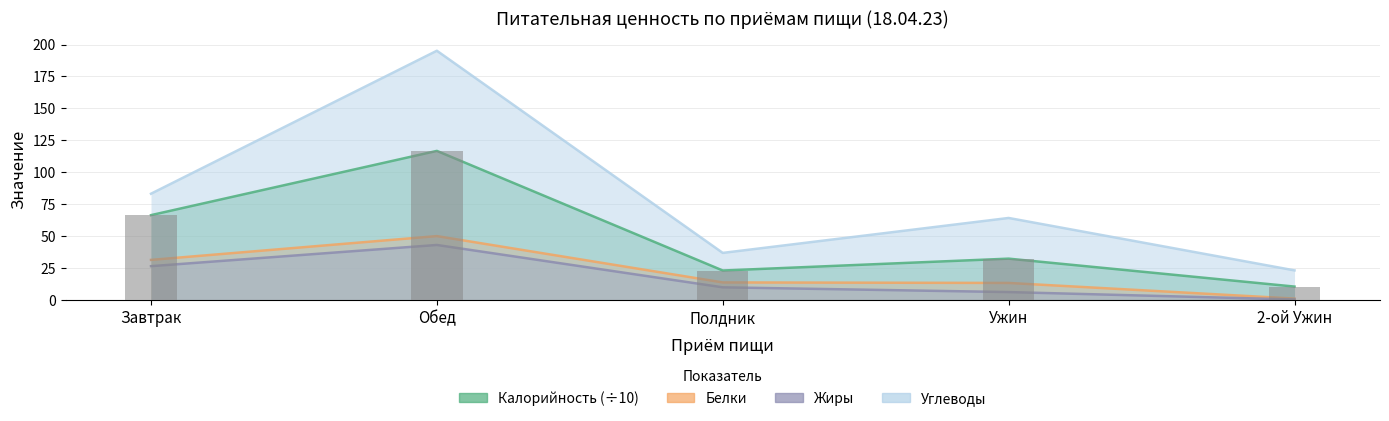

What is the total value across all series at Полдник?

82.9